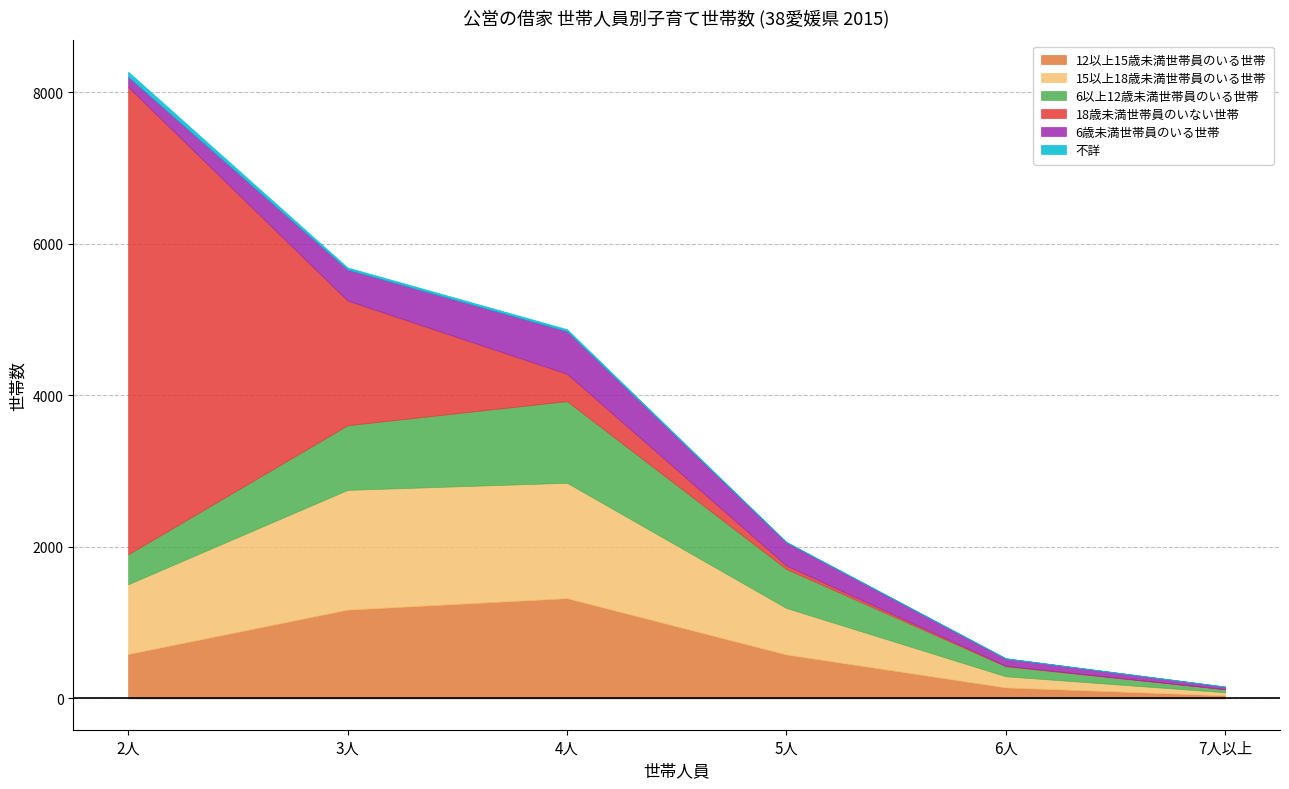

What is the total value across all series at 3人?

5687